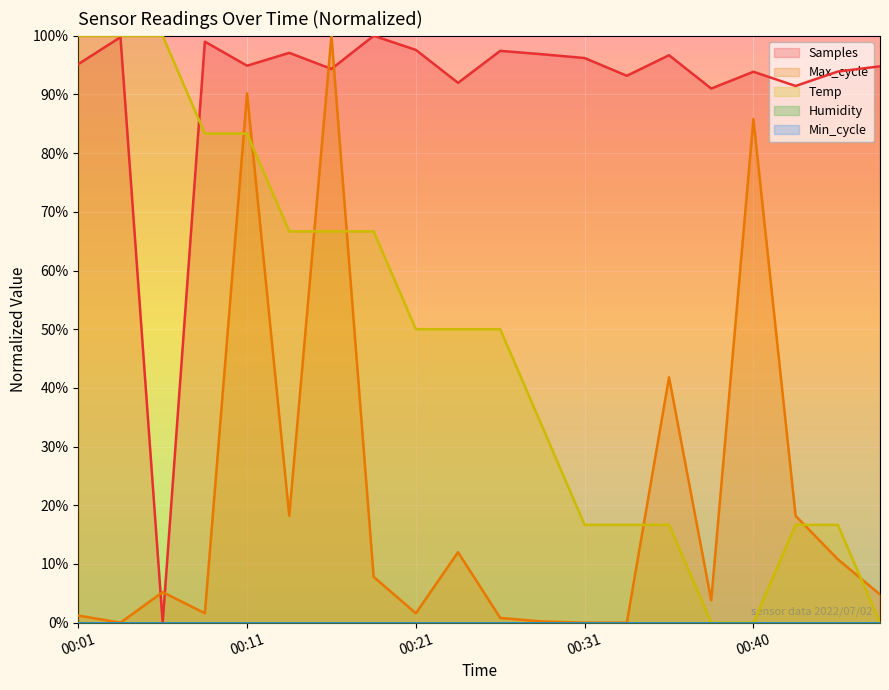

Does the chart display data point markers on the line(s)?

No